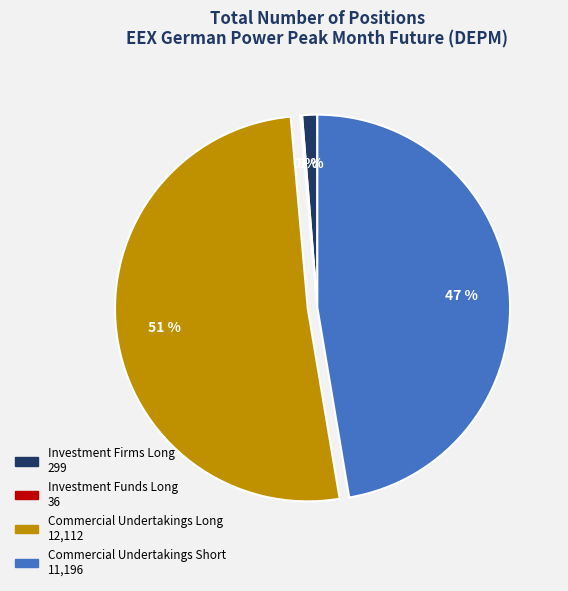

Which slice is the largest?

Commercial Undertakings Long